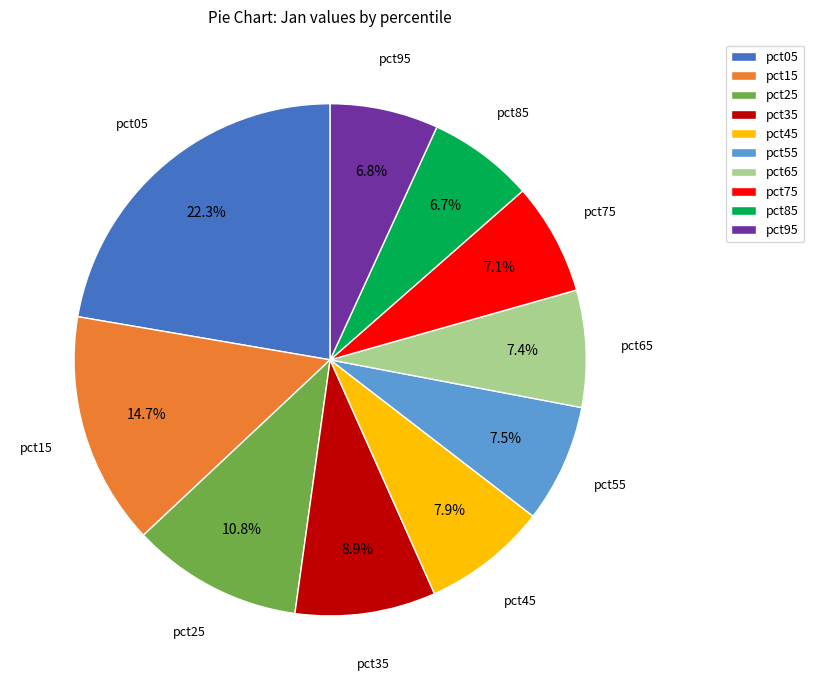

Does pct85 account for over 50% of the chart?

No